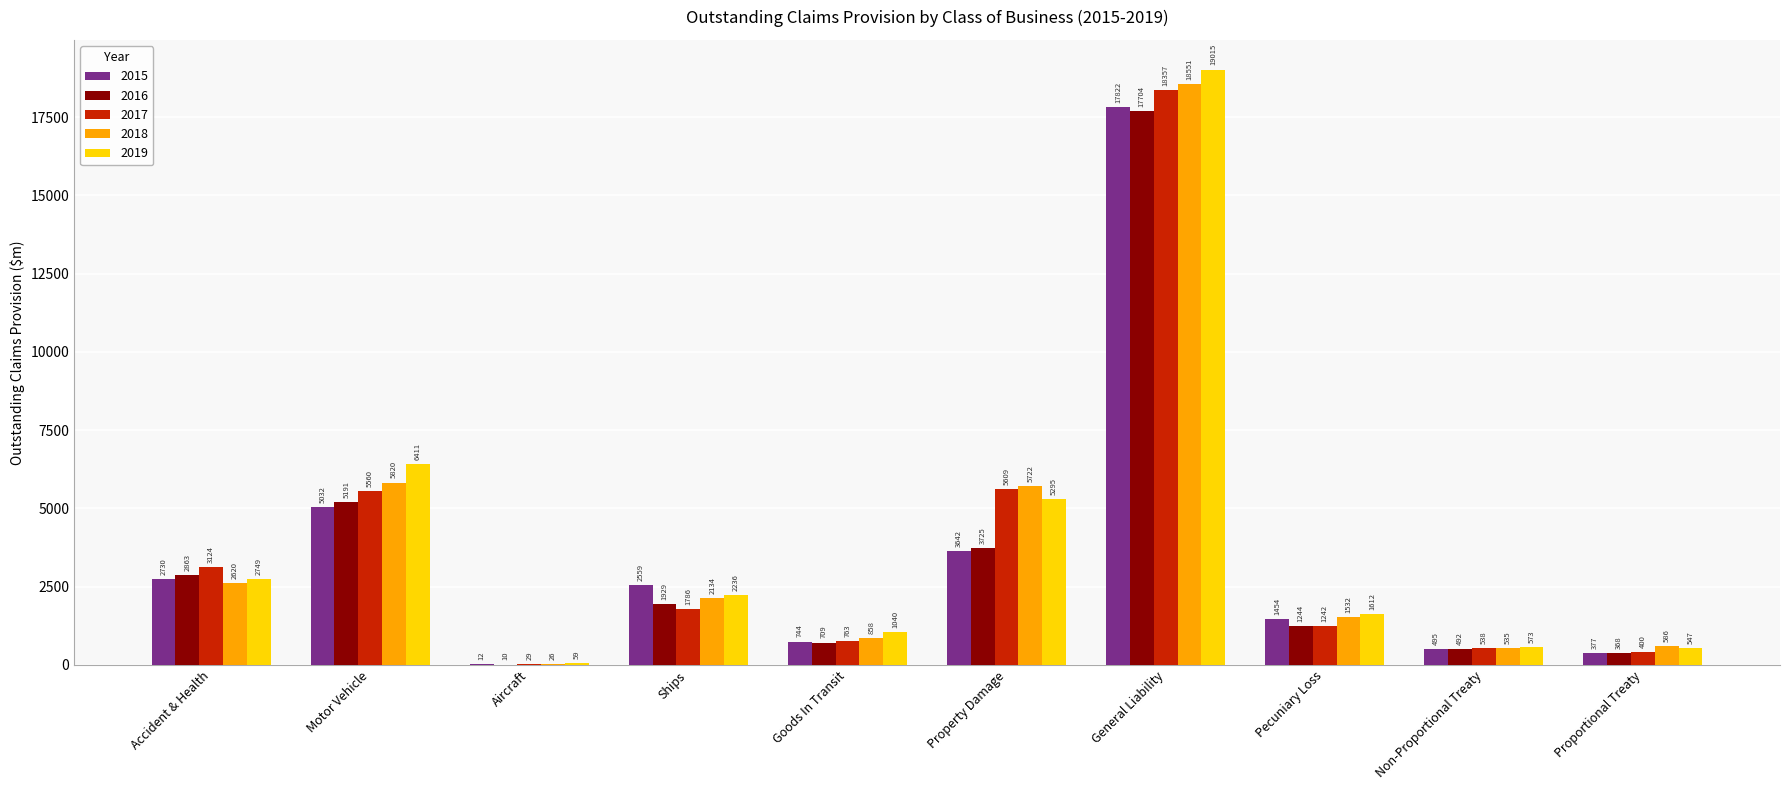

True or false: 2018 has a value of 857.7 at Goods In Transit.

True